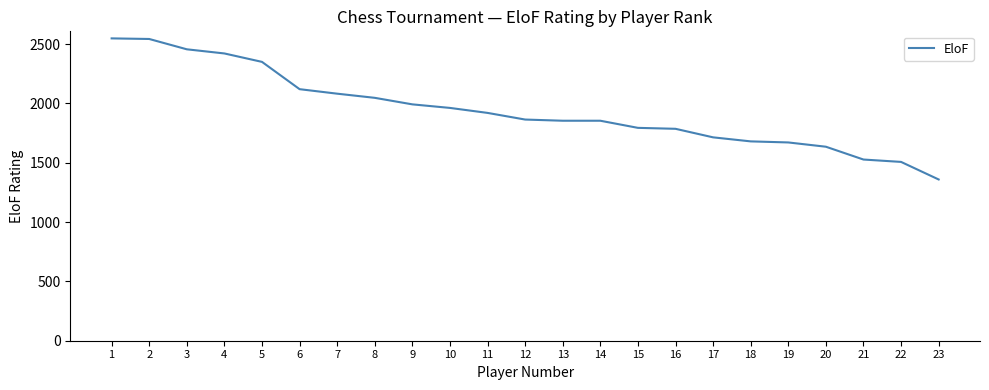

Is it true that the value at 15 is 1794?

True